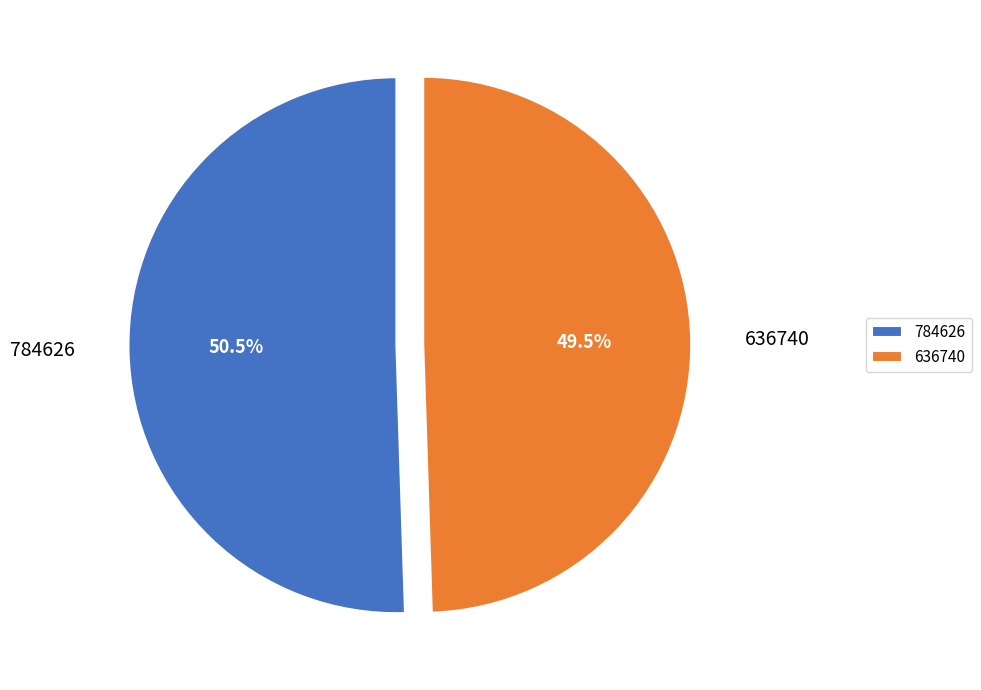

Approximately how many times larger is the value at 636740 compared to 784626?

1.0